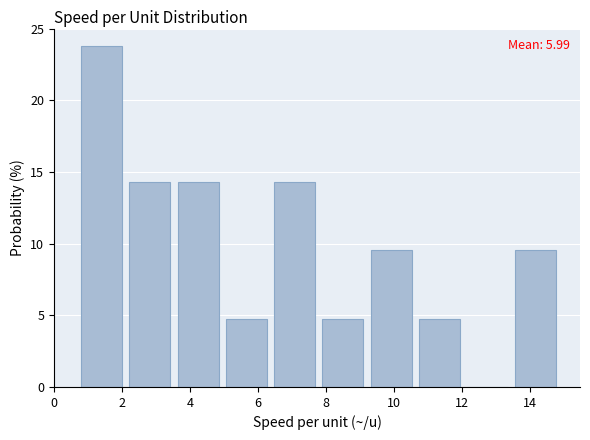

Which range on the x-axis has the tallest bar?

0.80 to 2.22